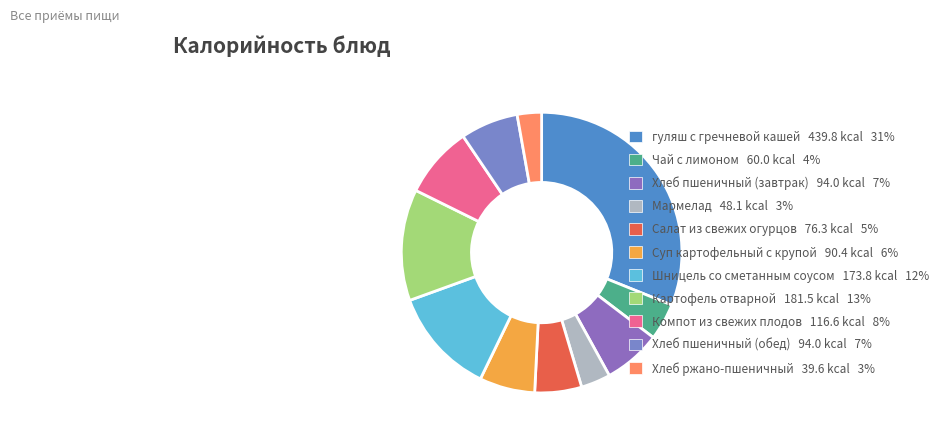

True or false: Хлеб ржано-пшеничный accounts for 3% of the total.

True